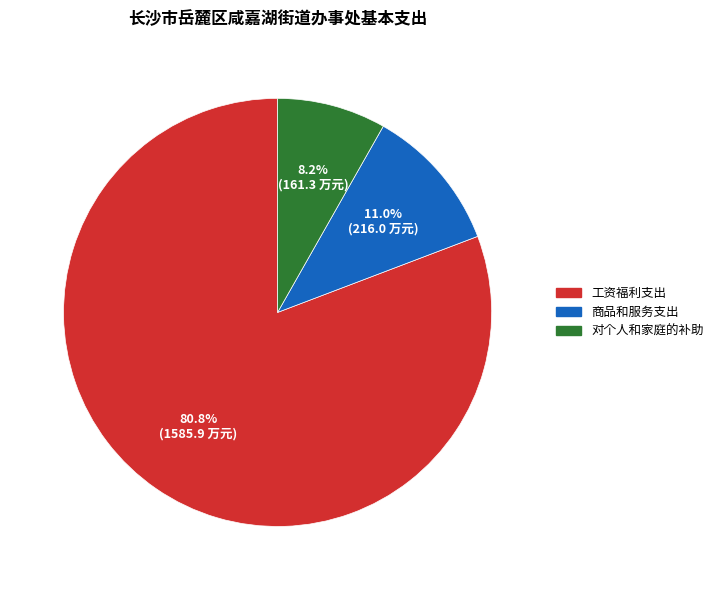

How many segments does this pie chart have?

3